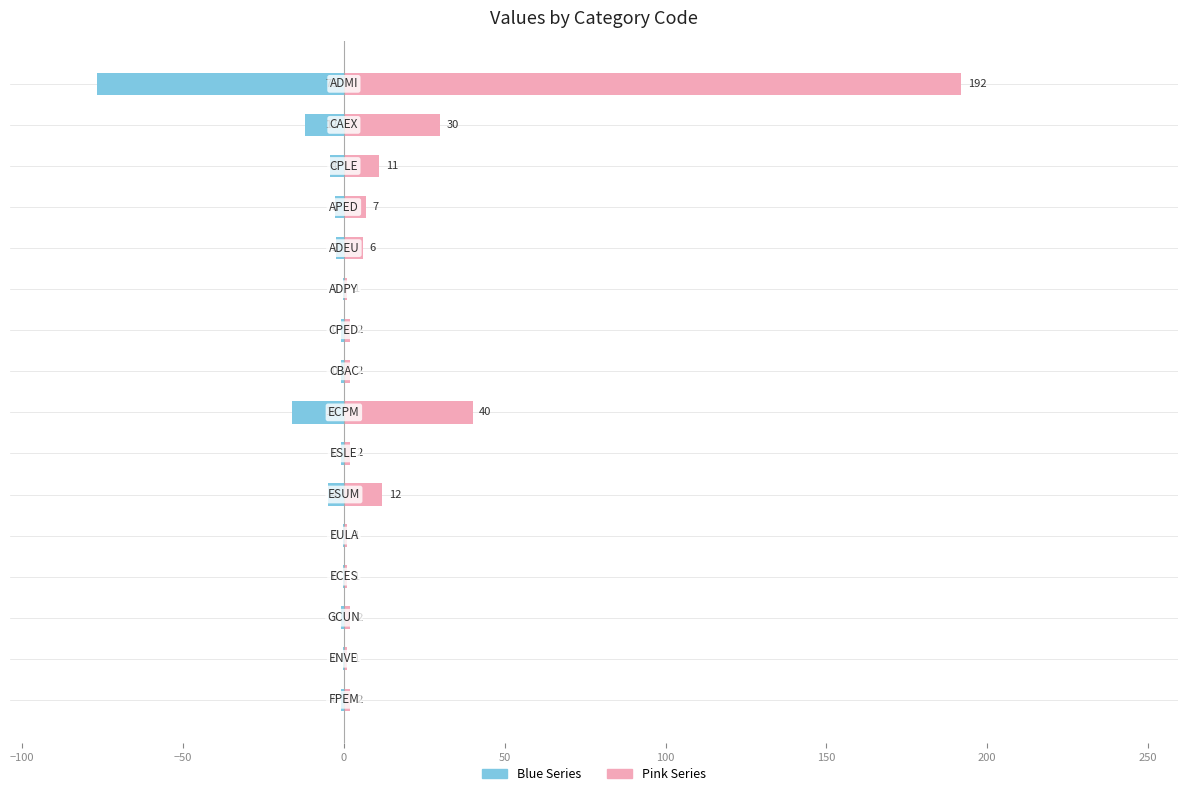

Reading left to right, what are all the values shown in this chart?

Blue Series: -76.8	-12.0	-4.4	-2.8	-2.4	-0.4	-0.8	-0.8	-16.0	-0.8	-4.8	-0.4	-0.4	-0.8	-0.4	-0.8
Pink Series: 192.0	30.0	11.0	7.0	6.0	1.0	2.0	2.0	40.0	2.0	12.0	1.0	1.0	2.0	1.0	2.0